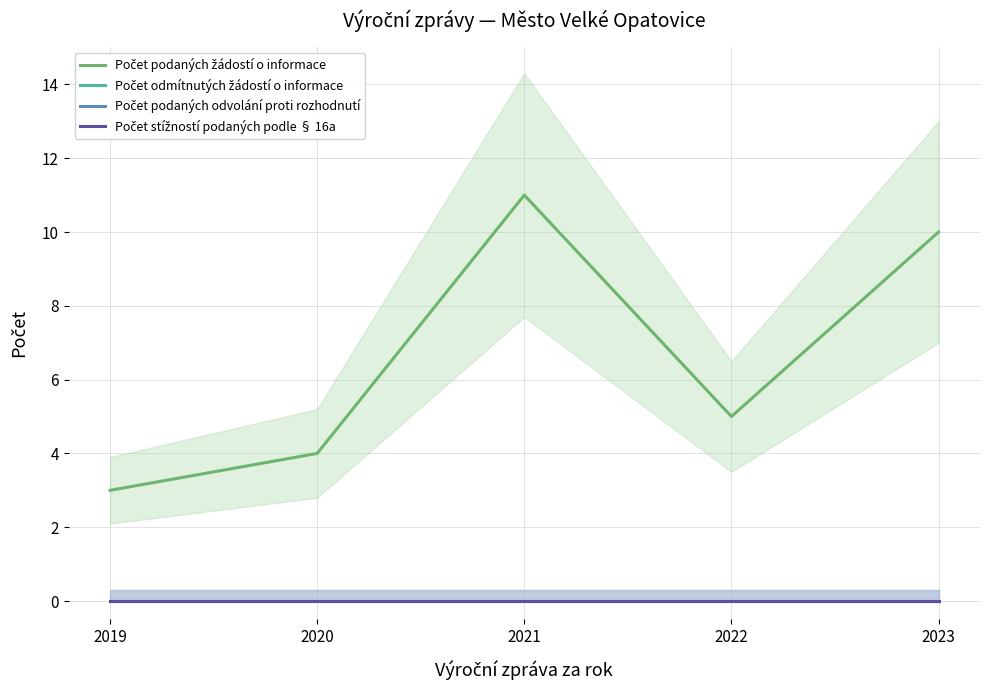

Reading left to right, transcribe all the data shown in this chart.

Počet podaných žádostí o informace: 2019=3	2020=4	2021=11	2022=5	2023=10
Počet odmítnutých žádostí o informace: 2019=0	2020=0	2021=0	2022=0	2023=0
Počet podaných odvolání proti rozhodnutí: 2019=0	2020=0	2021=0	2022=0	2023=0
Počet stížností podaných podle § 16a: 2019=0	2020=0	2021=0	2022=0	2023=0